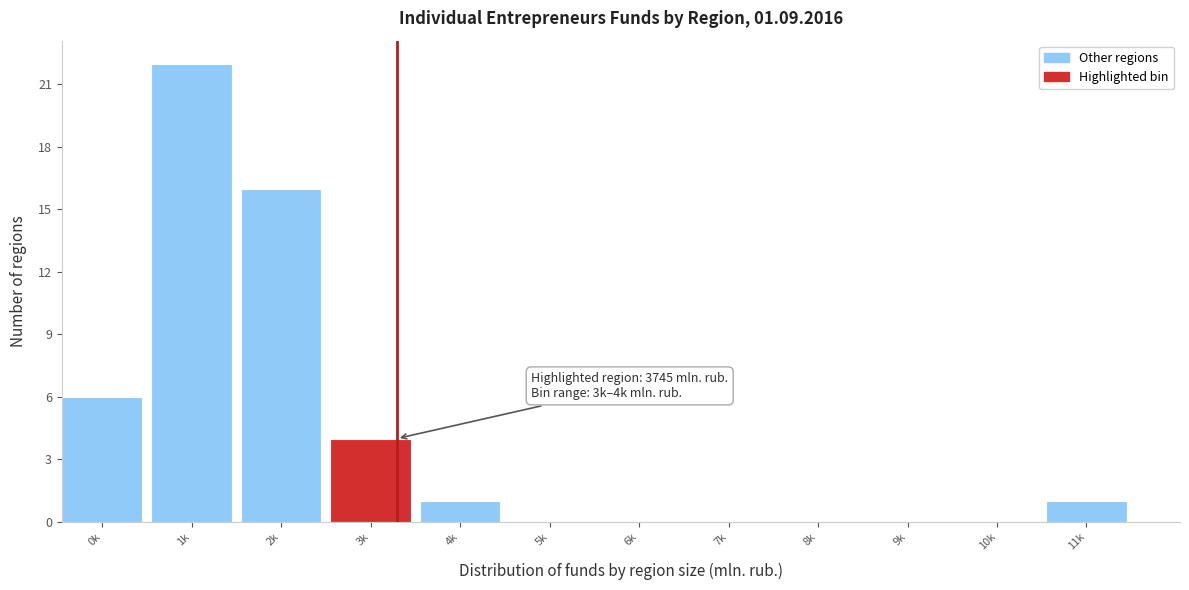

Reading right to left, what are all the values shown in this chart?

11k=1	10k=0	9k=0	8k=0	7k=0	6k=0	5k=0	4k=1	3k=4	2k=16	1k=22	0k=6